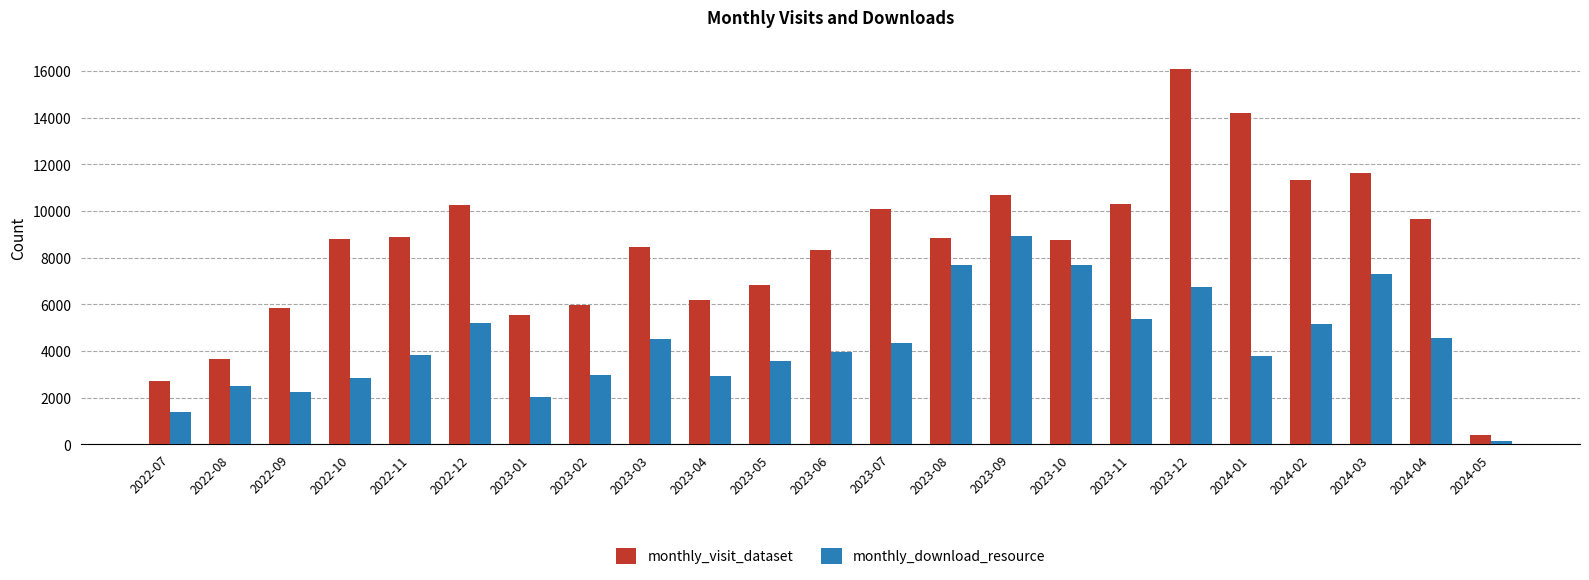

Which category has the highest value in the monthly_visit_dataset series?

2023-12